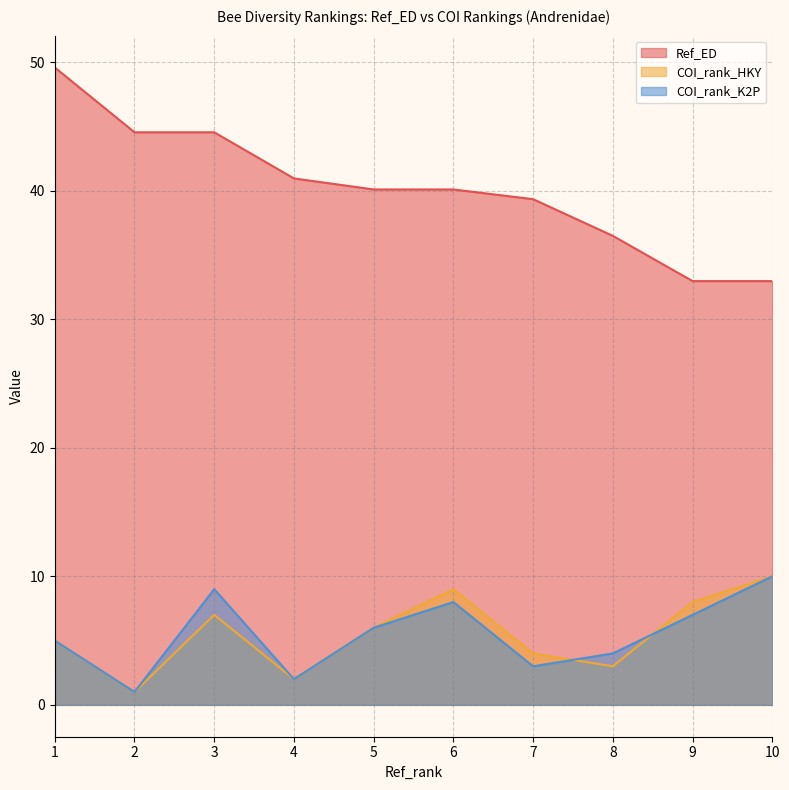

What is the spread (max minus min) of values at 3?

37.6